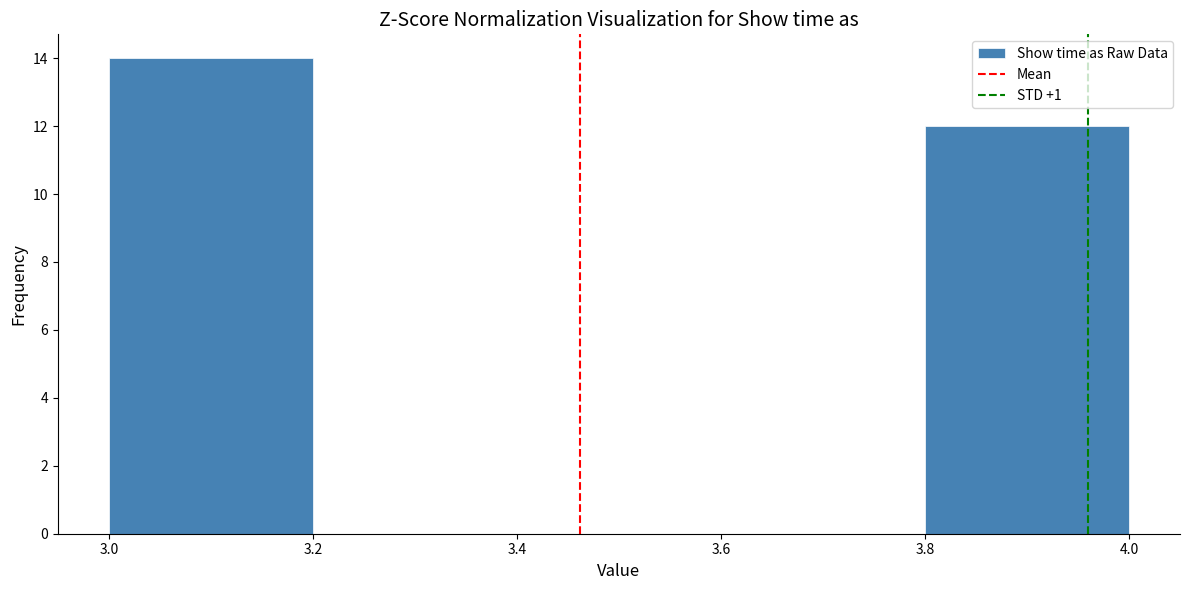

Which range on the x-axis has the tallest bar?

3.0 to 3.2